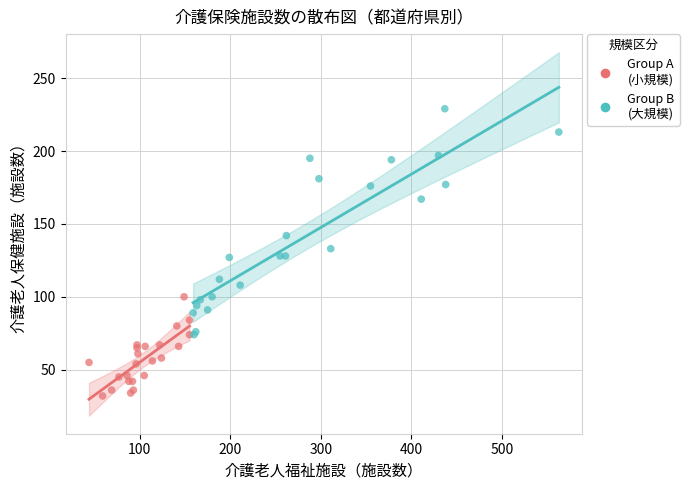

Which series reaches the maximum Y coordinate?

Group B (大規模)